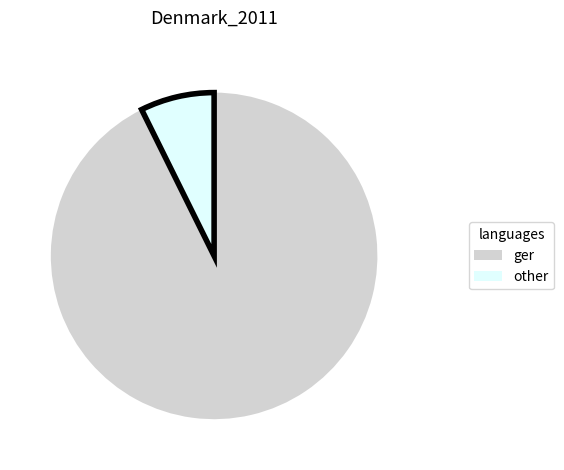

Does other account for over 50% of the chart?

No